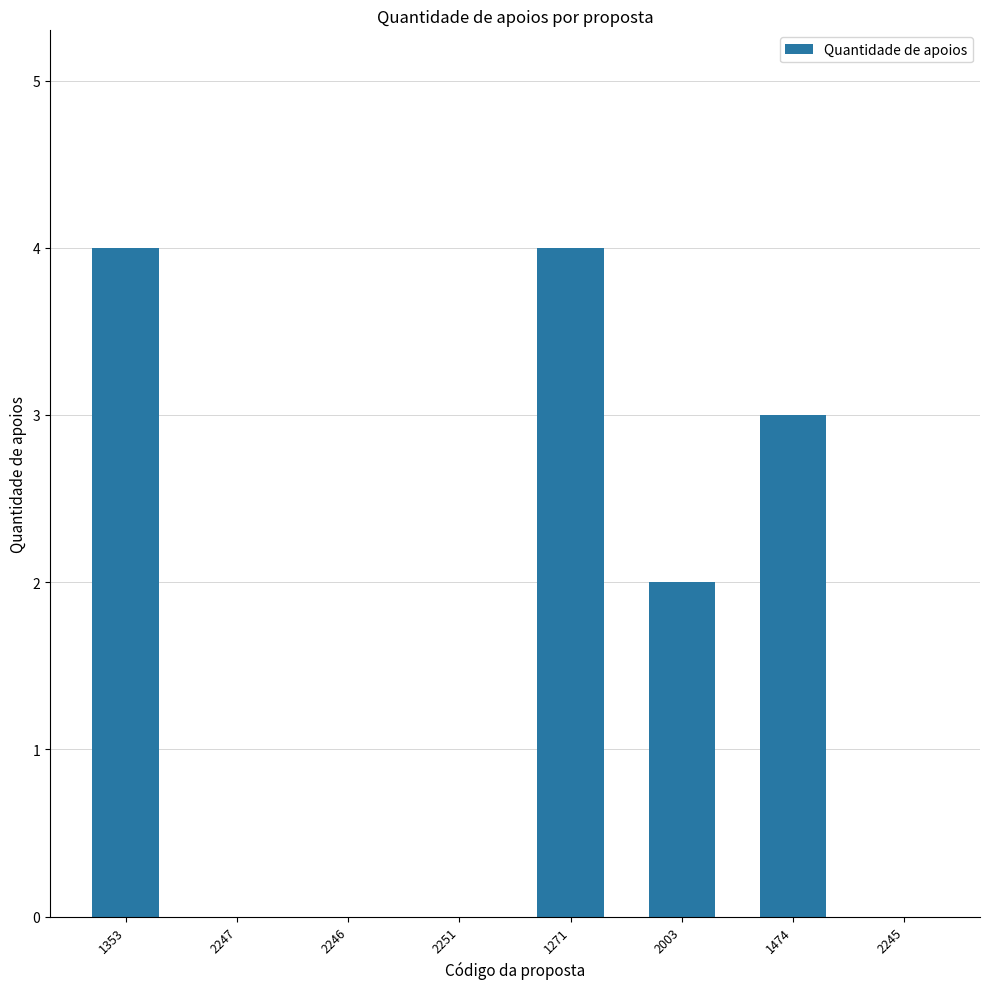

Between 1353 and 2246, which is larger?

1353